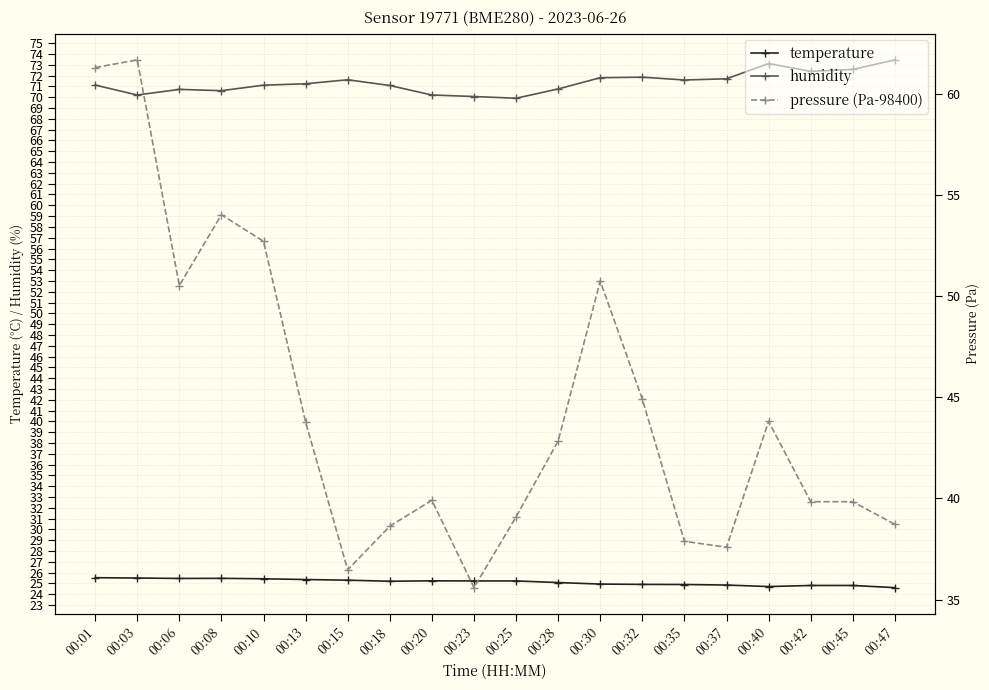

What is the spread (max minus min) of values at 00:35?

46.7